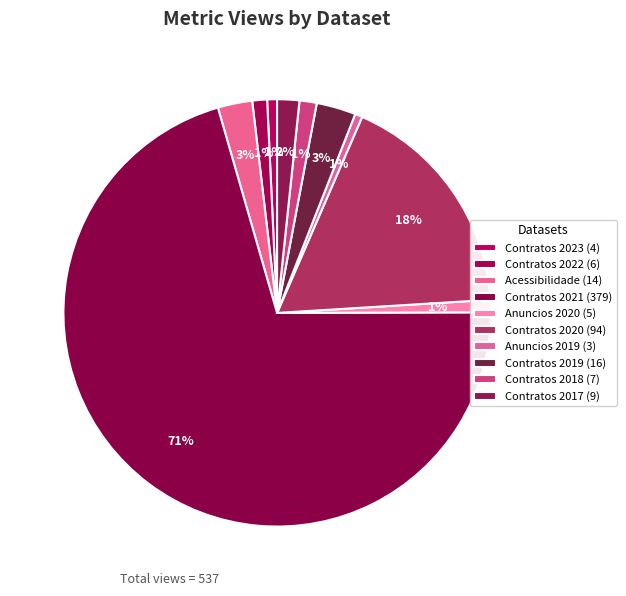

How many segments does this pie chart have?

10